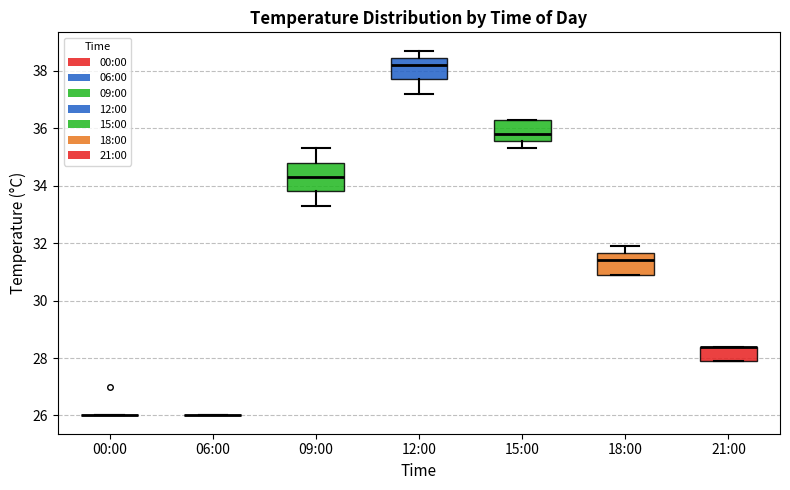

Which box is the tallest, from its lower edge to its upper edge?

09:00